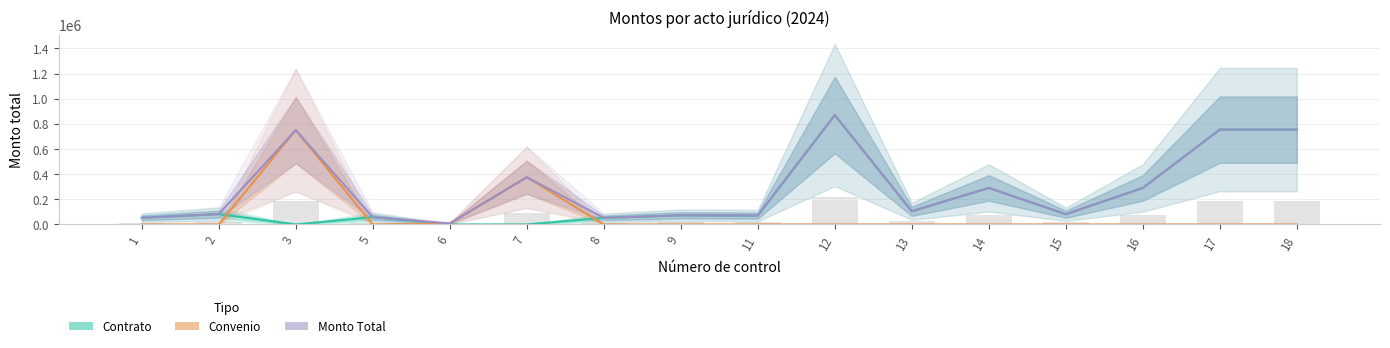

How many bars are there in total?

48